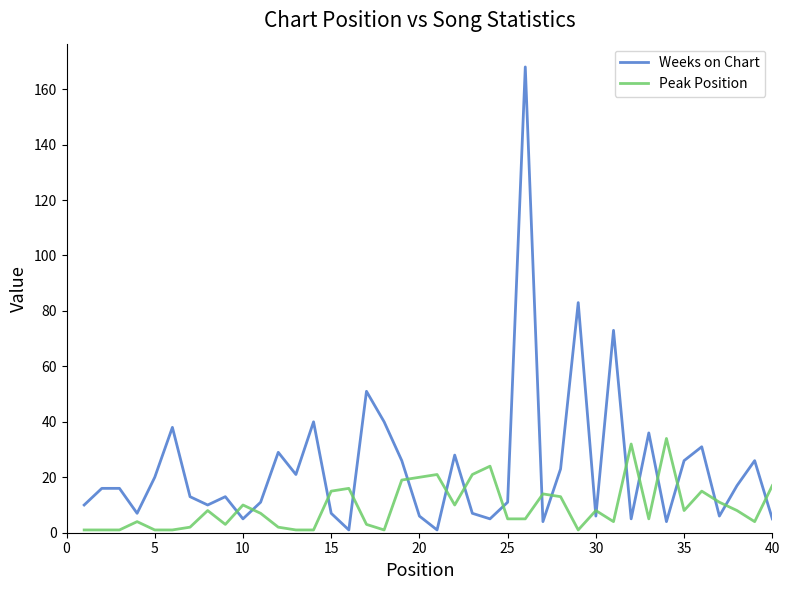

Rank the series by their maximum value, from highest to lowest.

Weeks on Chart, Peak Position